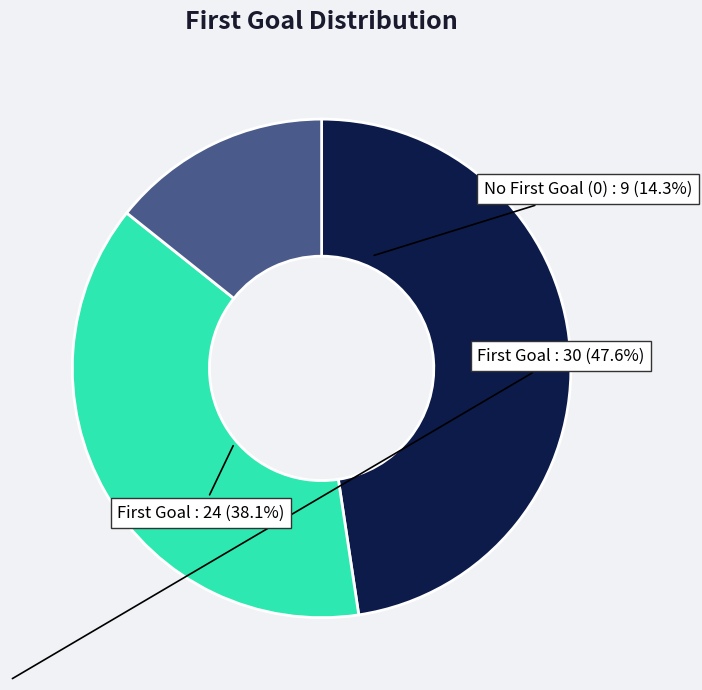

True or false: 1 accounts for 48% of the total.

True